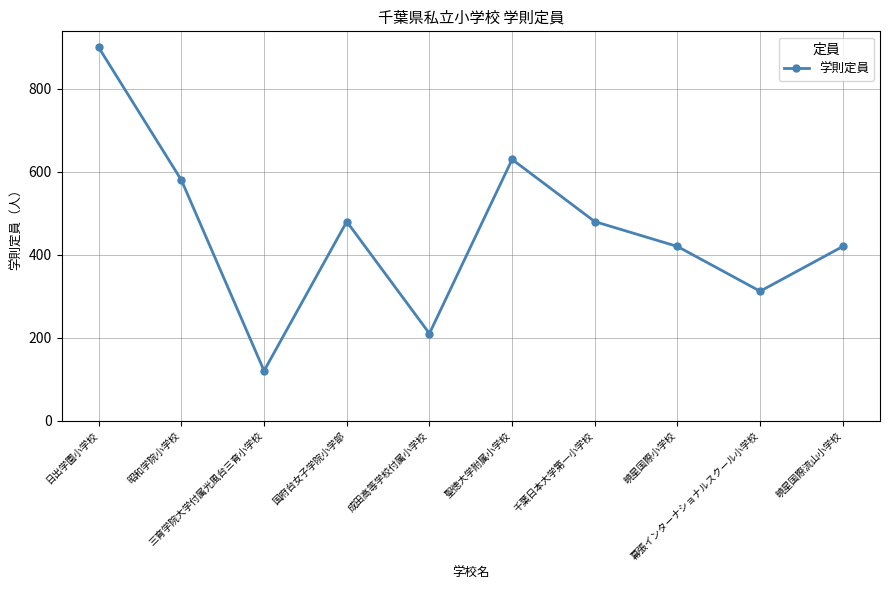

How many distinct data groups are displayed?

1